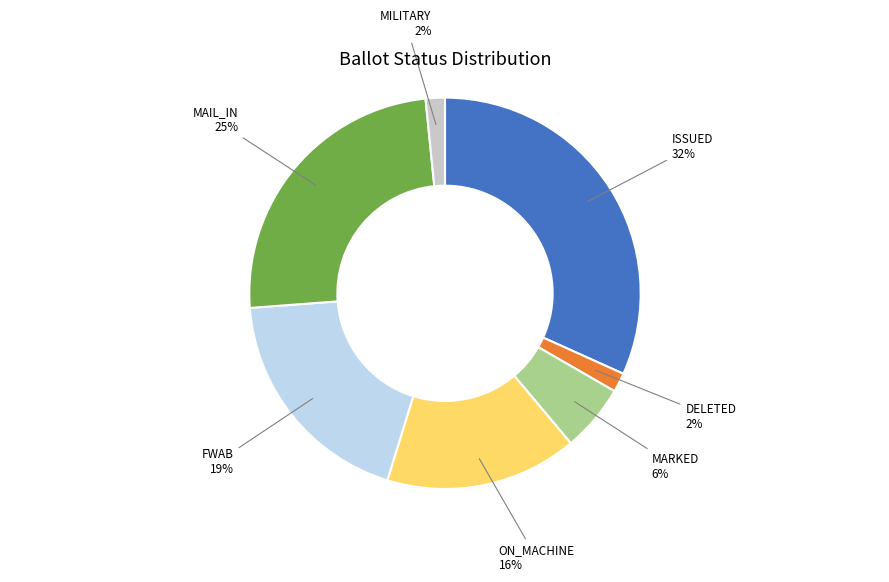

Does any single category account for the majority?

No